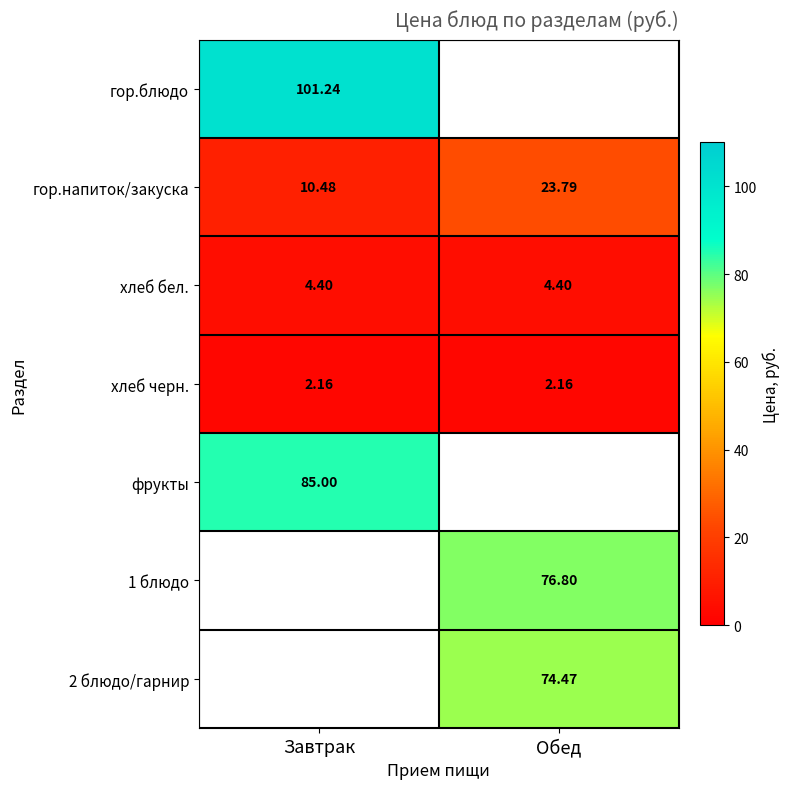

At which label is гор.напиток/закуска closest to 17?

Завтрак